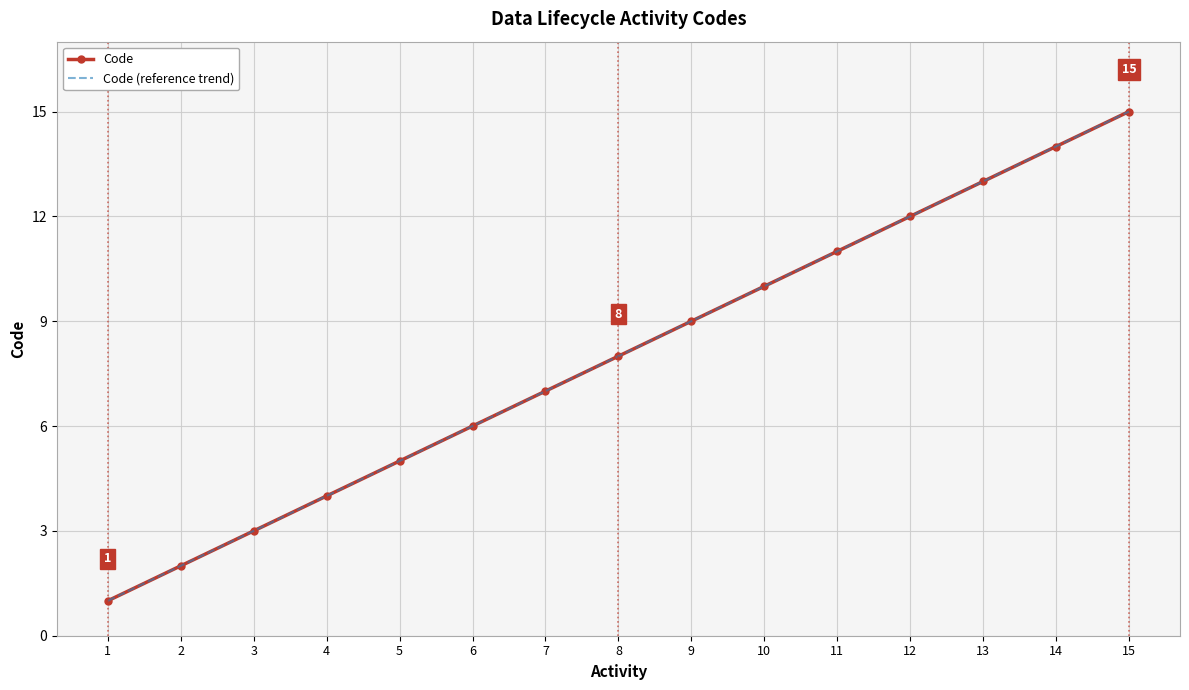

At which label is Code closest to 8?

8